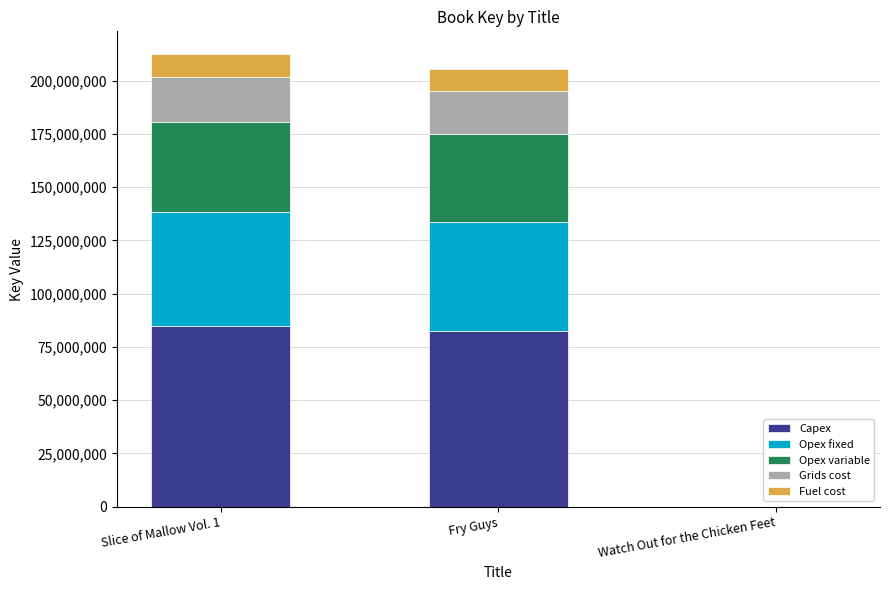

What value does the Capex series have at Fry Guys?

82233932.4